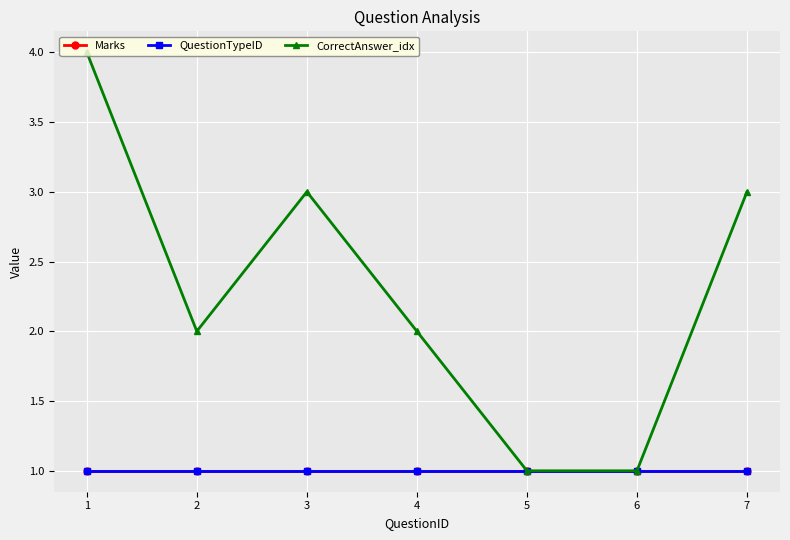

Reading left to right, extract all data points from this chart.

Marks: 1	1	1	1	1	1	1
QuestionTypeID: 1	1	1	1	1	1	1
CorrectAnswer_idx: 4	2	3	2	1	1	3